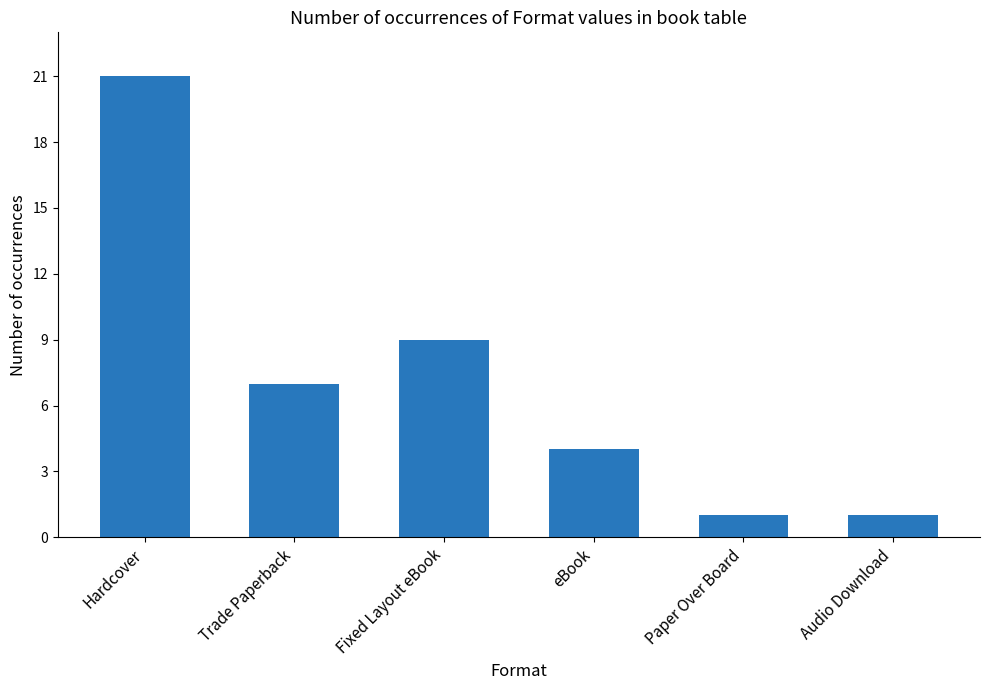

What is the average value?

7